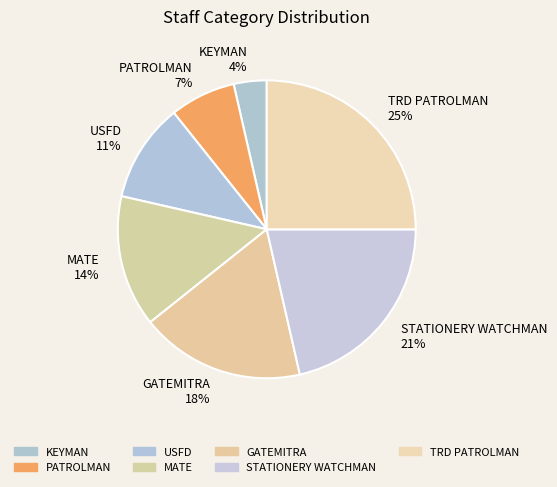

Is the sum of GATEMITRA 18% and STATIONERY WATCHMAN 21% greater than half?

No